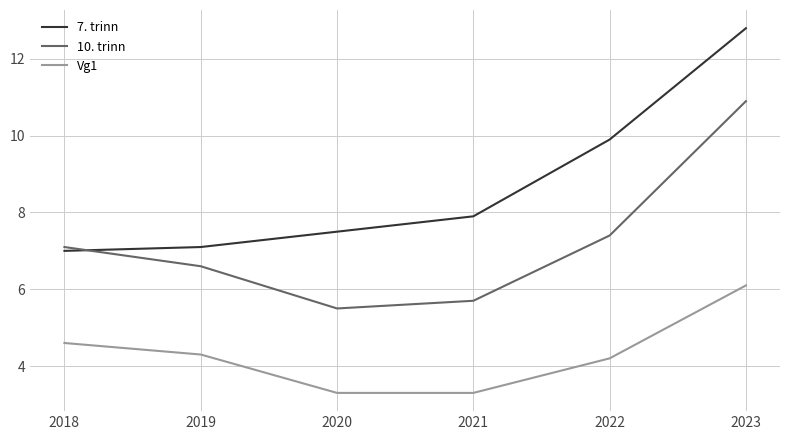

What is the difference between the highest and lowest values at 2020?

4.2